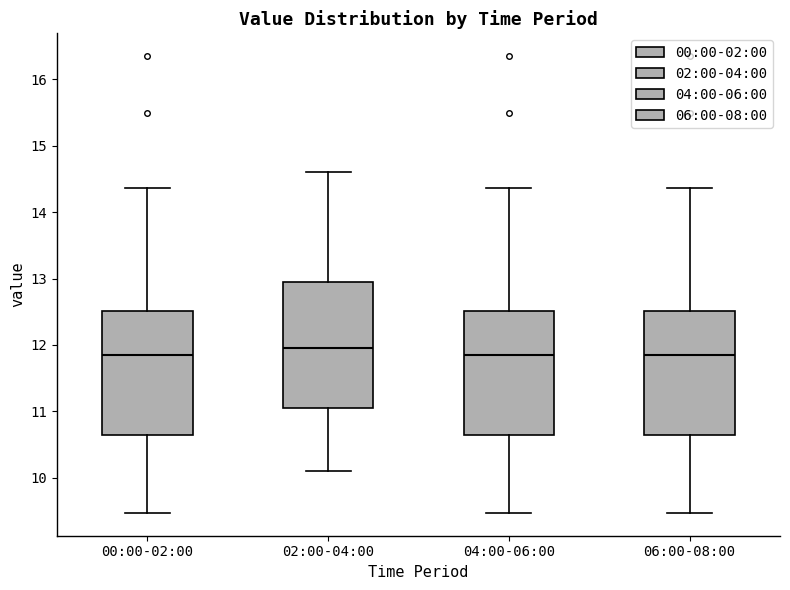

Reading left to right, read every box against the y-axis: the position of its median line, the range the box covers, and the ends of its whiskers. The values are not printed on the chart, so give them approximately, as read against the axis.

00:00-02:00: median 11.9, box 10.6 to 12.5, whiskers 9.5 to 14.4
02:00-04:00: median 12.0, box 11.1 to 13.0, whiskers 10.1 to 14.6
04:00-06:00: median 11.9, box 10.6 to 12.5, whiskers 9.5 to 14.4
06:00-08:00: median 11.9, box 10.6 to 12.5, whiskers 9.5 to 14.4